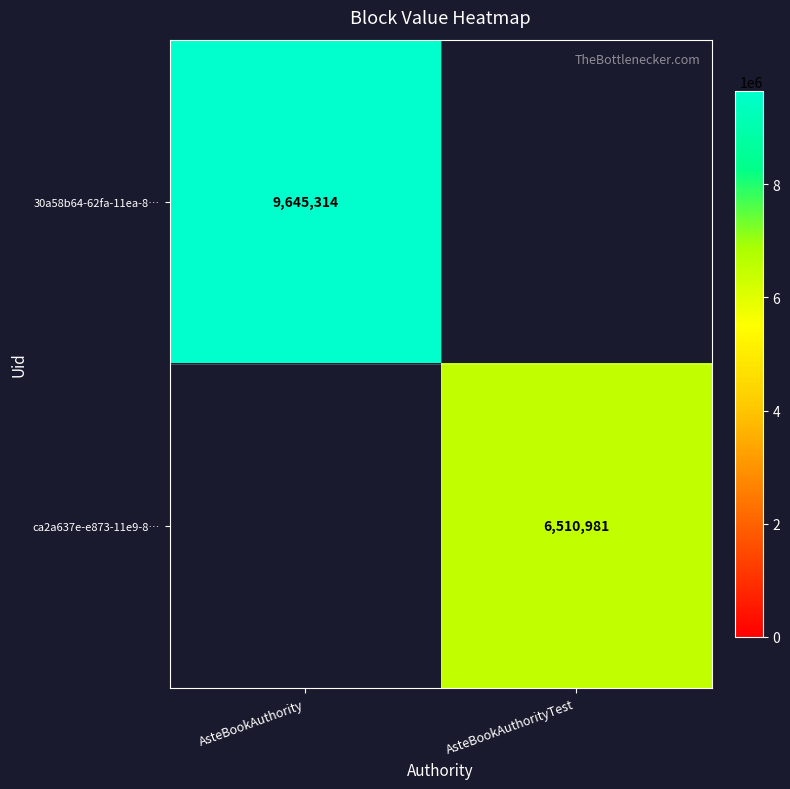

Rank the categories by ca2a637e-e873-11e9-8… value from lowest to highest.

AsteBookAuthority, AsteBookAuthorityTest